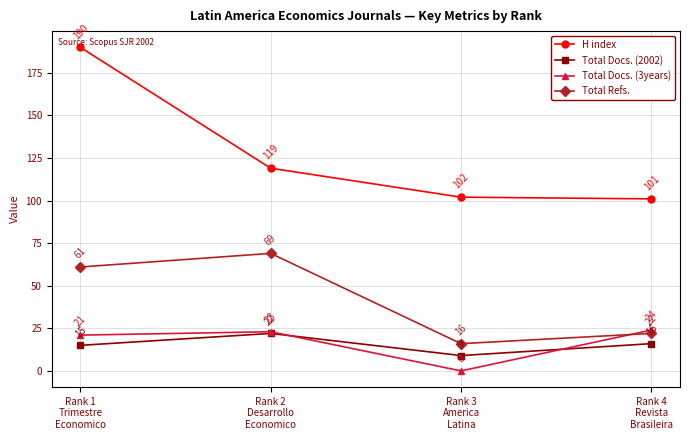

Is the value of Total Refs. at Rank 3
America
Latina greater than the value of H index at Rank 1
Trimestre
Economico?

No